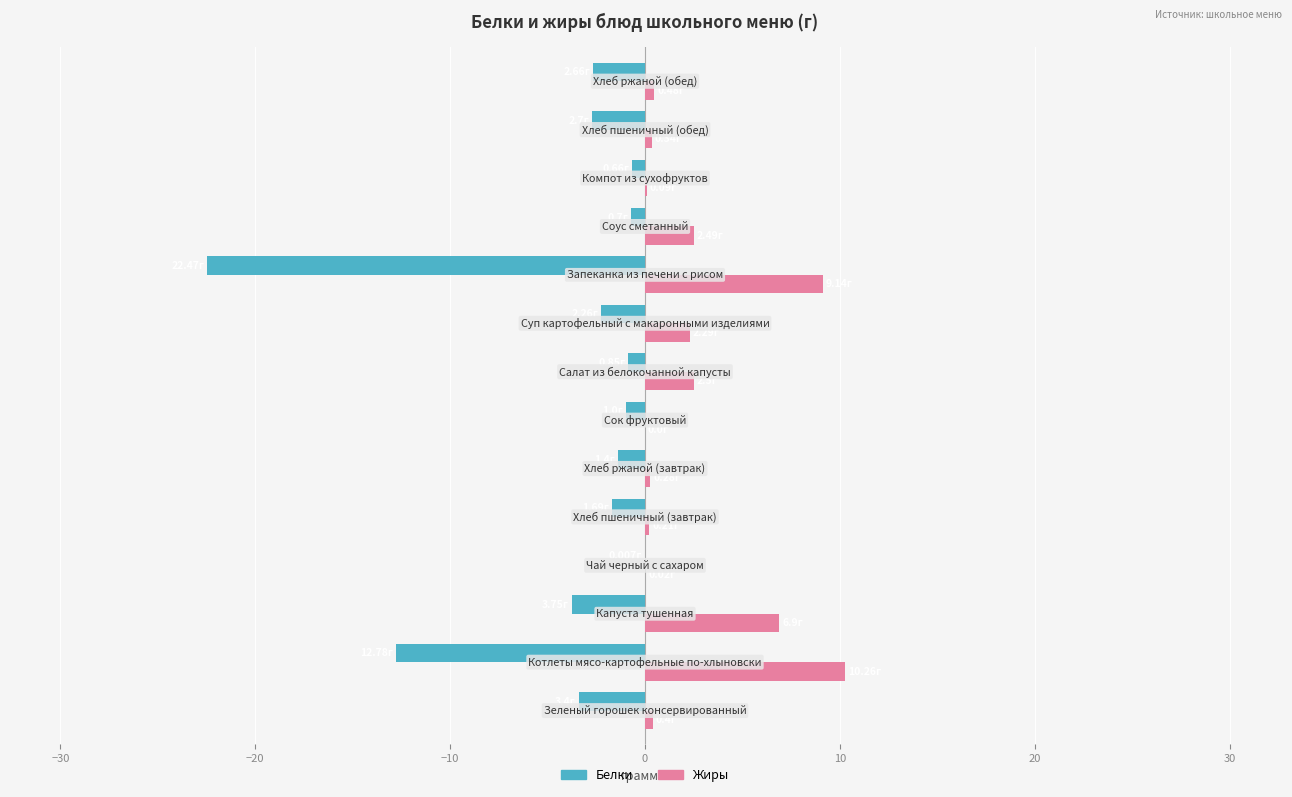

What is the sum of all Белки values?

-56.3